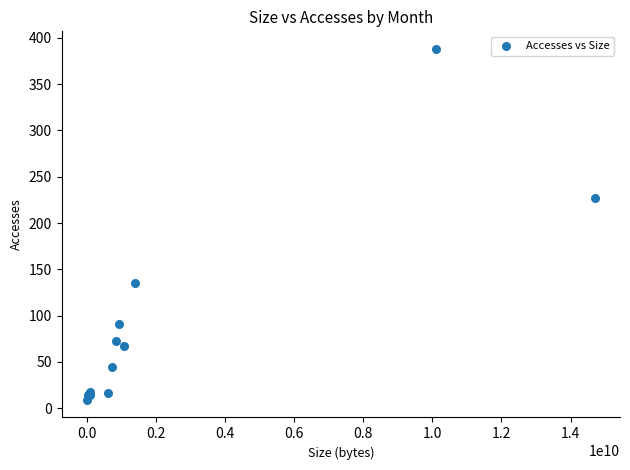

What Y value in the scatter plot is closest to 198?

227